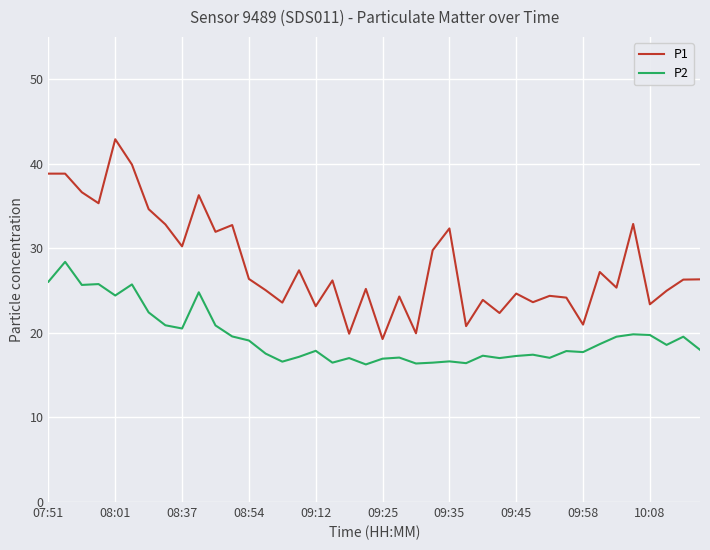

Rank the series by their average value, from lowest to highest.

P2, P1